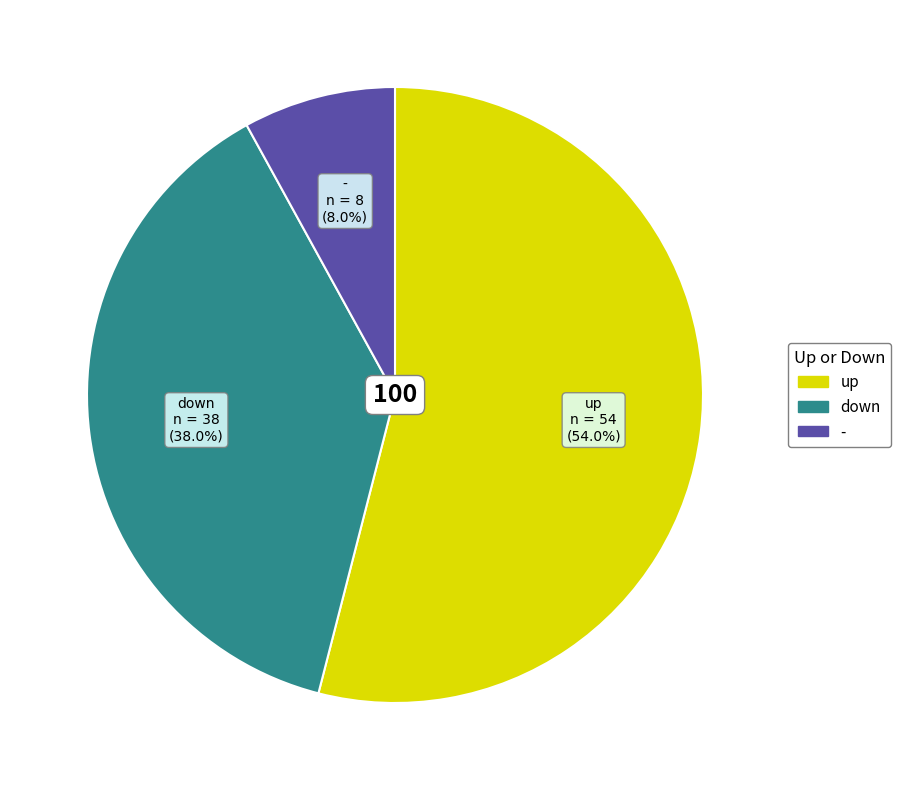

Combined, do - and down account for over 50%?

No